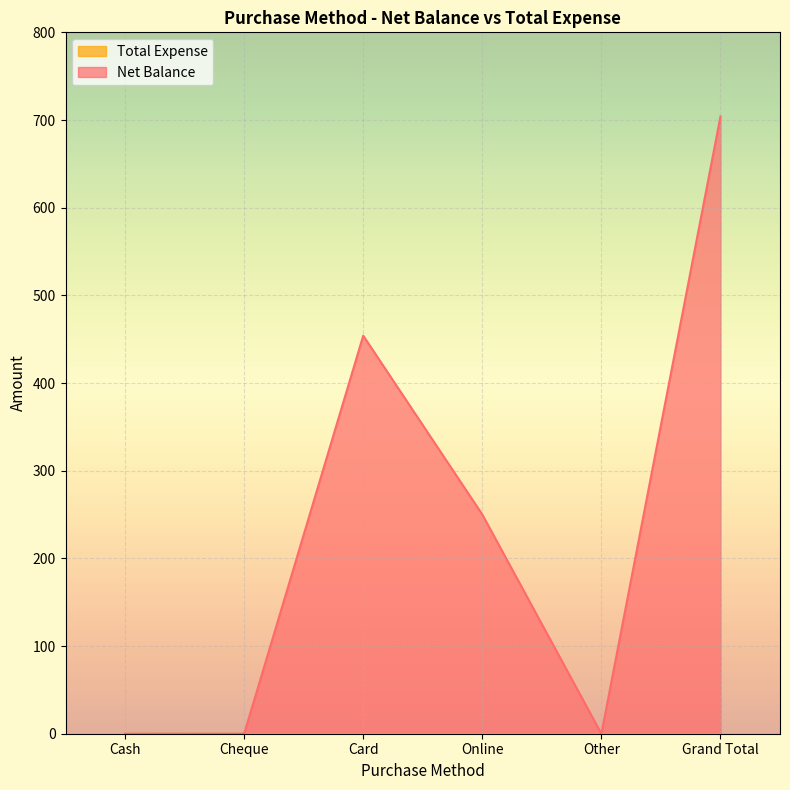

Which has a higher value, Card or Grand Total?

Grand Total